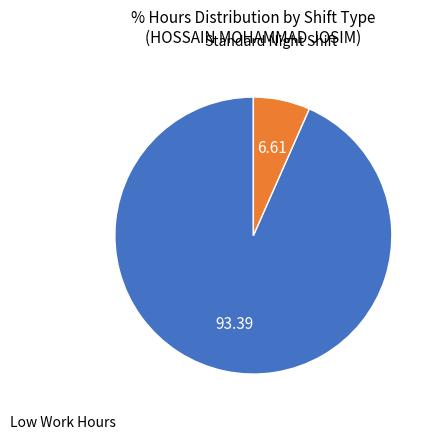

Is there a majority slice in this chart?

Yes